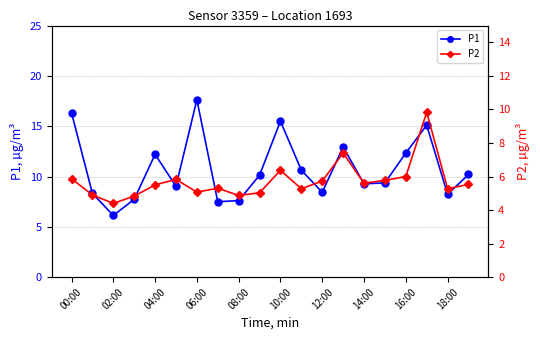

Reading left to right, what are all the values shown in this chart?

P1: 16.3	8.3	6.1	7.7	12.2	9.0	17.6	7.5	7.6	10.1	15.5	10.6	8.4	12.9	9.3	9.4	12.3	15.1	8.2	10.2
P2: 5.9	4.9	4.4	4.8	5.5	5.8	5.1	5.3	4.9	5.0	6.4	5.3	5.7	7.4	5.6	5.8	6.0	9.8	5.3	5.5